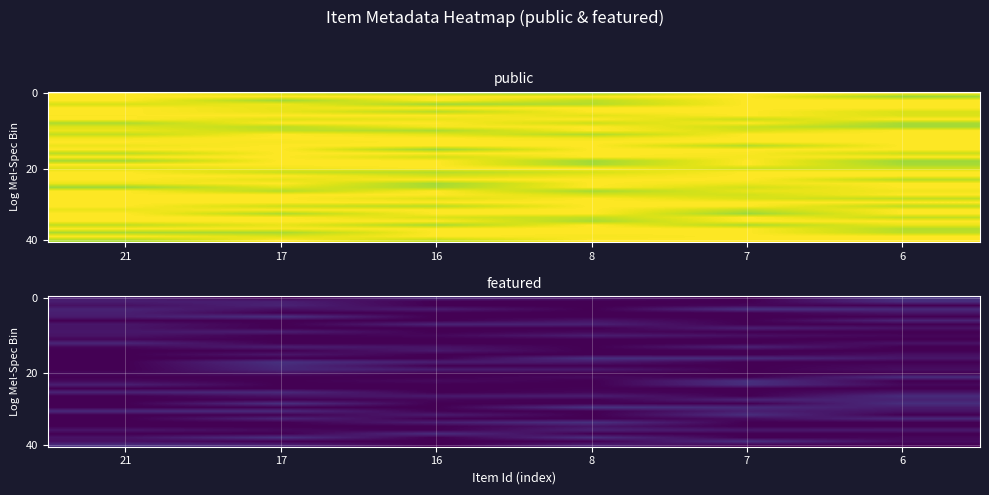

What is the difference between the maximum and minimum values in the row_8 series?

0.1